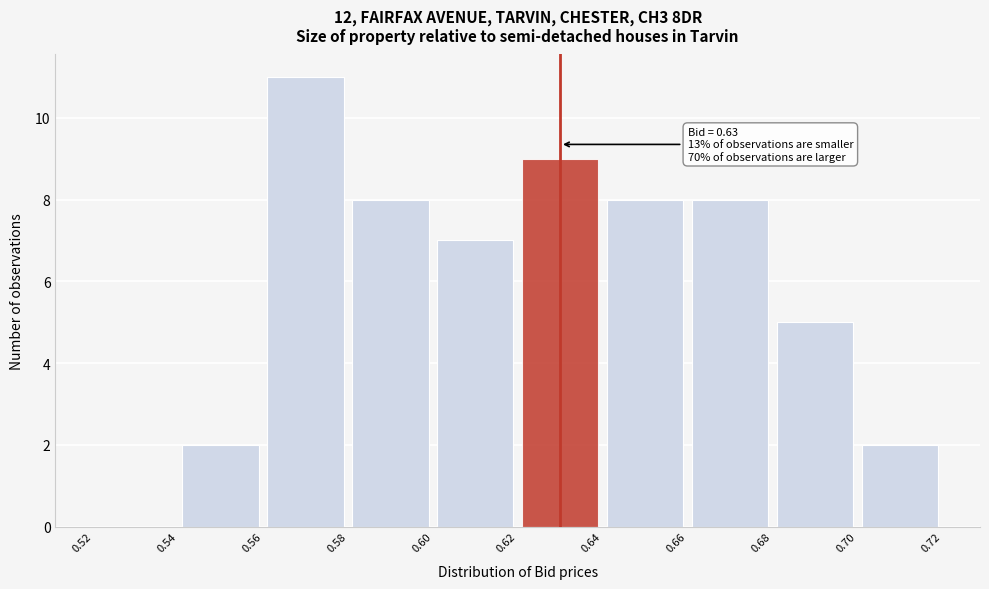

Over which range of the x-axis is the bar tallest?

0.56 to 0.58